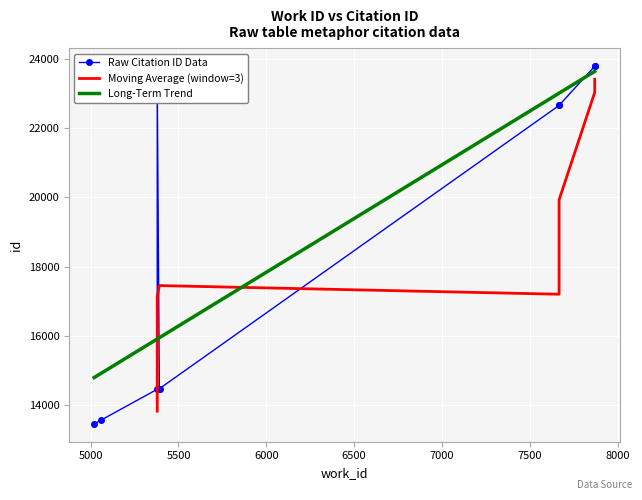

At which label is the value closest to 18625?

7667